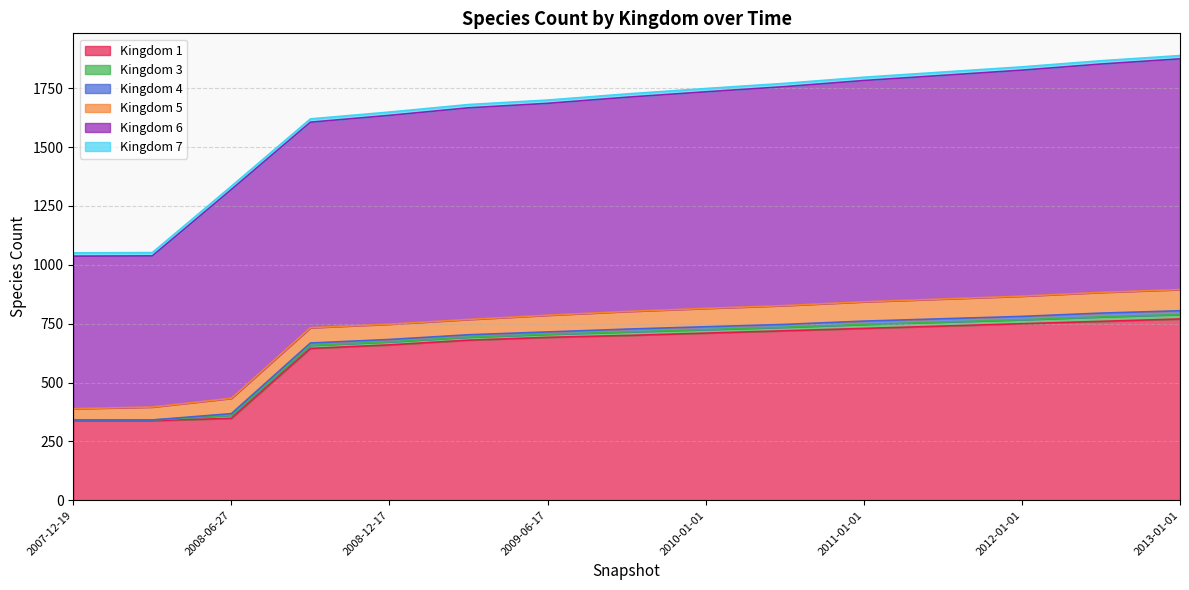

At which label is 3 closest to 11?

2008-06-27